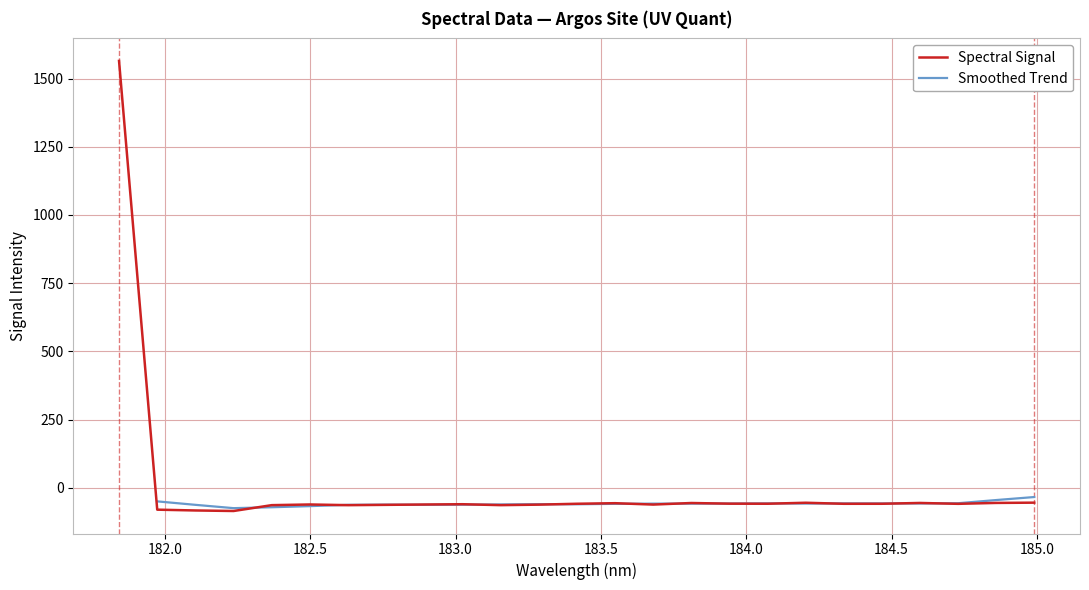

Reading left to right, transcribe all the data shown in this chart.

181.8418=1564.5	181.9732053322=-79.8	182.1045947288=-82.7	182.2359681898=-84.7	182.3673257152=-63.3	182.498667305=-60.8	182.6299929592=-63.3	182.7613026778=-62.2	182.8925964608=-60.9	183.0238743082=-59.8	183.15513622=-63.2	183.2863821962=-61.4	183.4176122368=-58.2	183.5488263418=-56.1	183.6800245112=-61.2	183.811206745=-55.4	183.9423730432=-57.8	184.0735234058=-58.1	184.2046578328=-54.5	184.3357763242=-58.3	184.46687888=-58.2	184.5979655002=-55.2	184.7290361848=-58.4	184.8600909338=-55.1	184.9911297472=-54.1